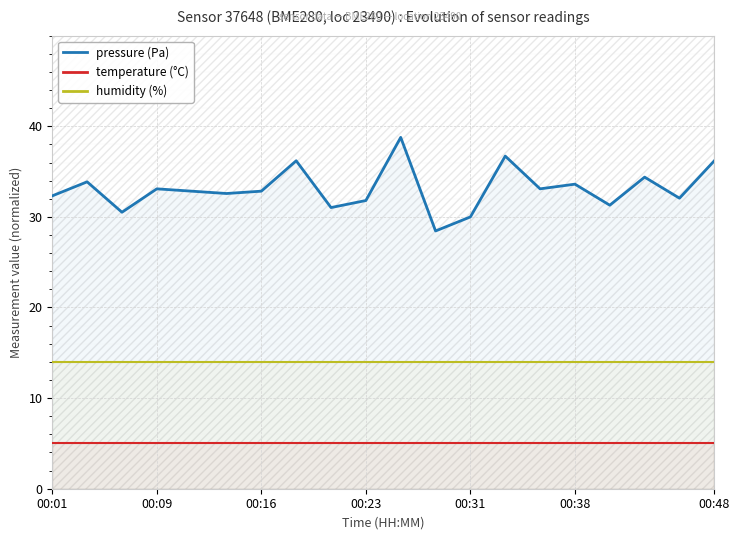

What is the highest value of the humidity series?

14.0